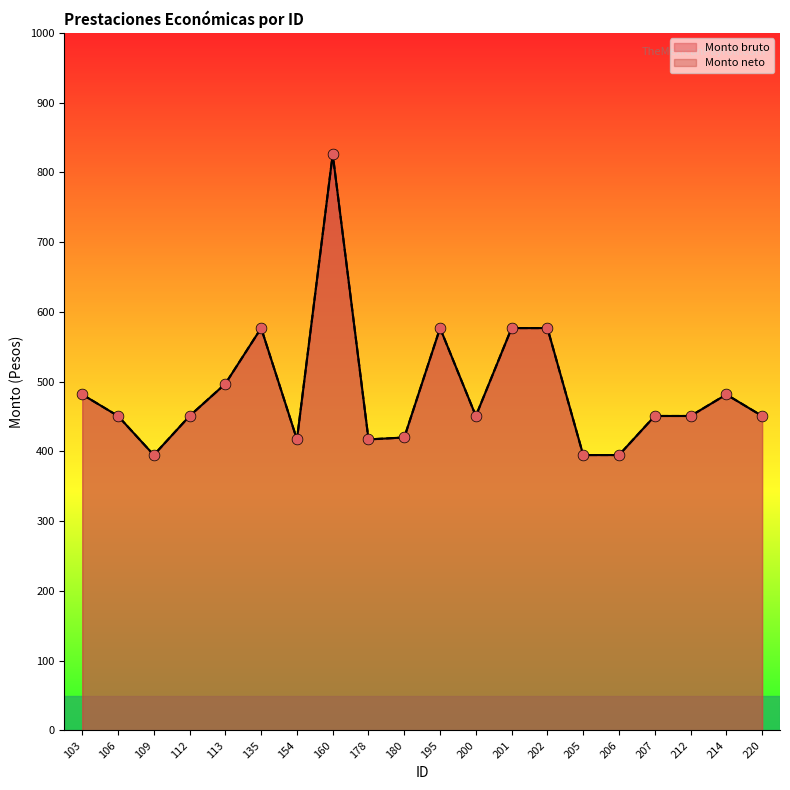

Which series has the largest Y range (max minus min)?

Monto bruto